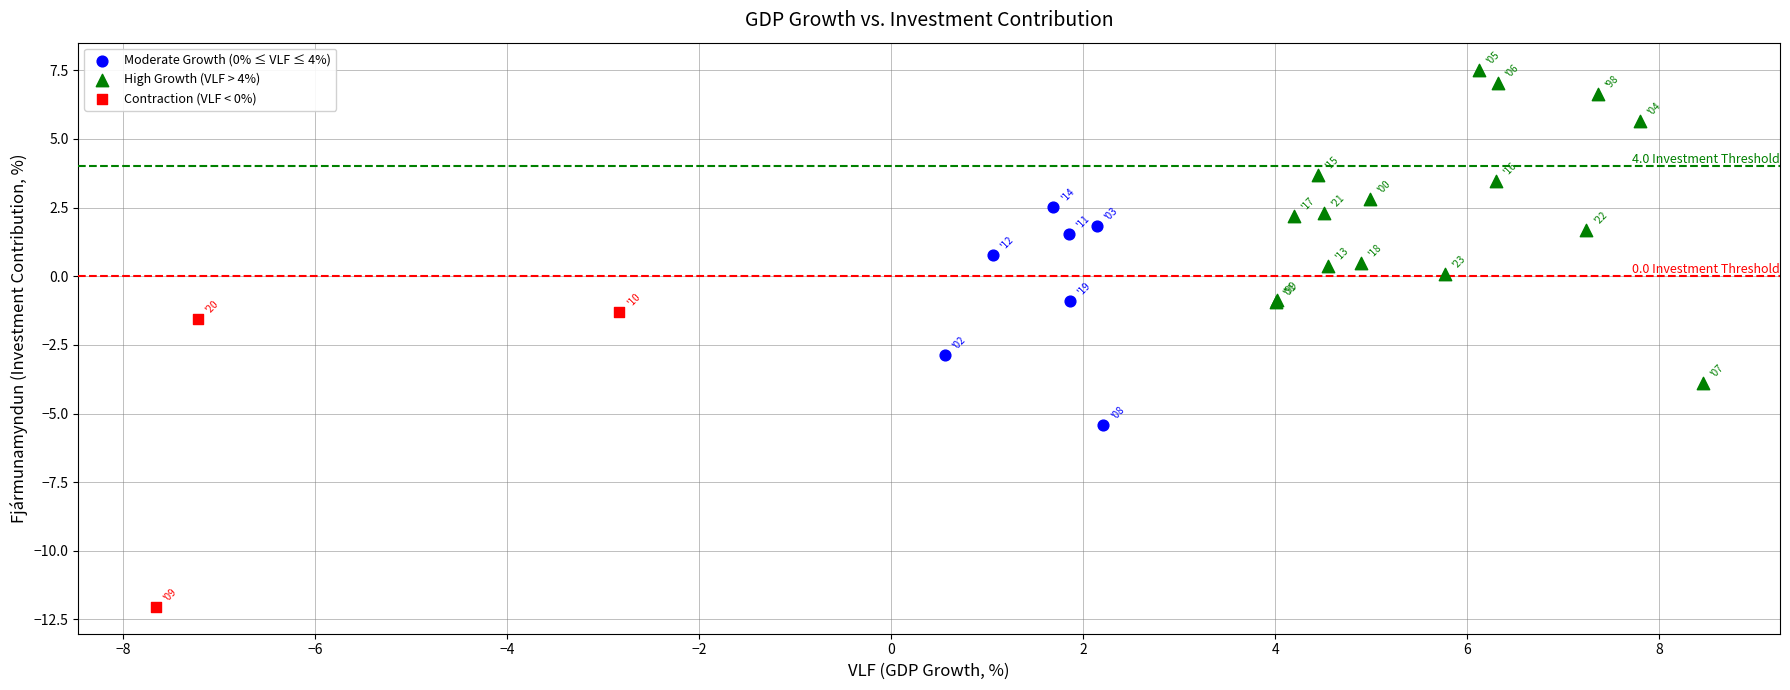

Which series contains the highest Y value?

High Growth (VLF > 4%)